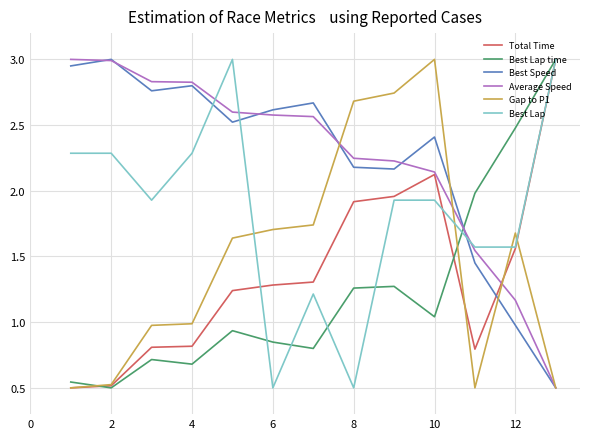

True or false: Best Lap and Gap to P1 intersect in this chart.

True